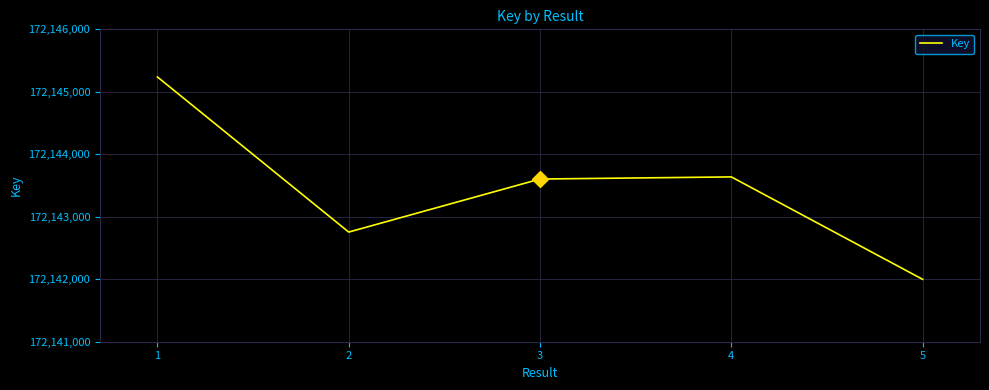

What value does the data have at 3, to the nearest 100?

172143600